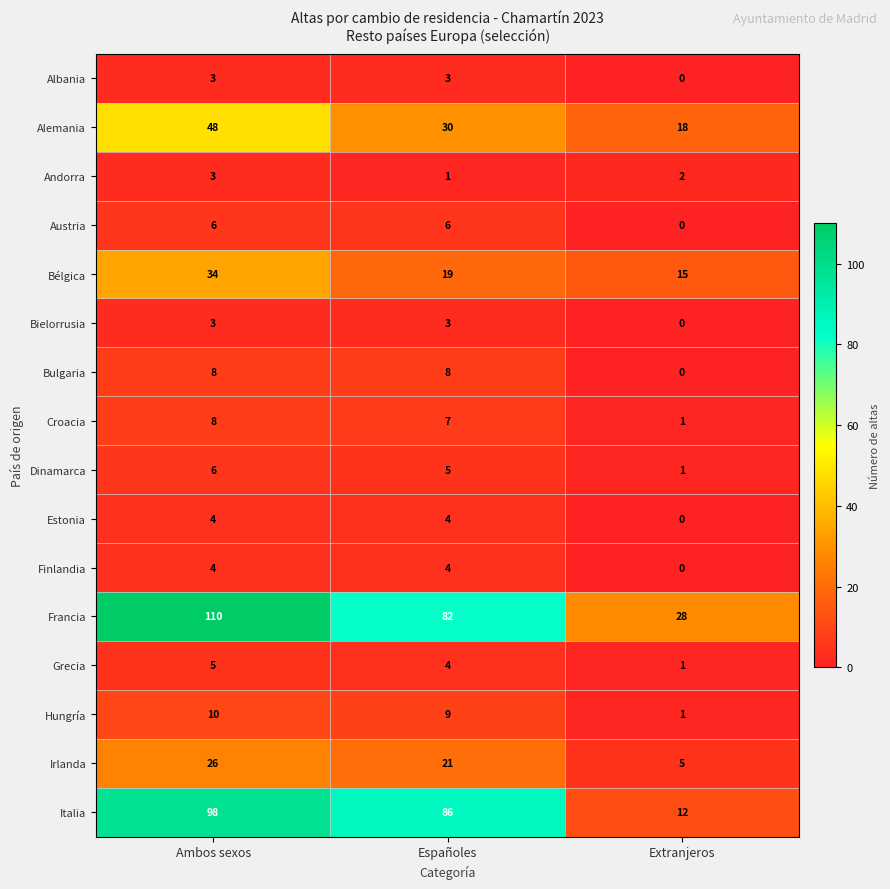

What is the total value across all series at Españoles?

292